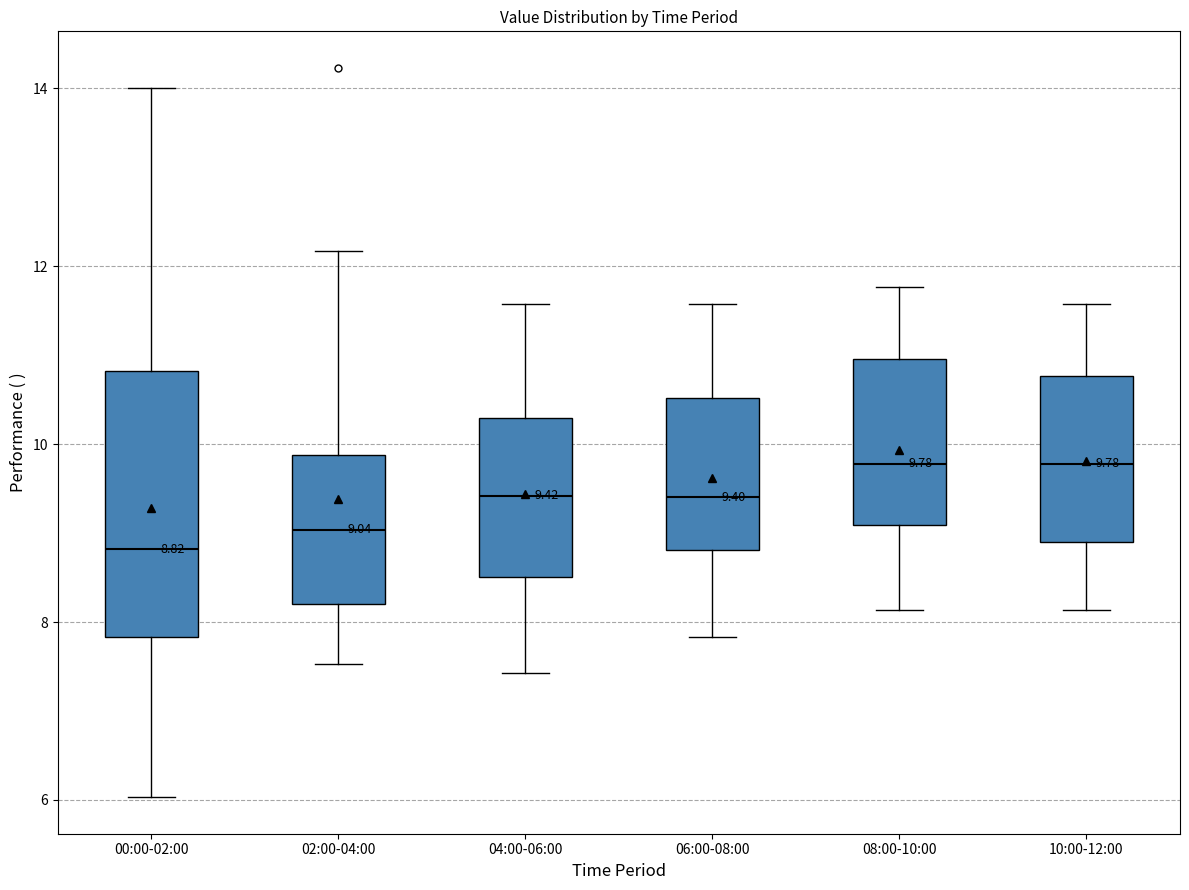

Comparing the boxes themselves (not the whiskers), which one is the tallest?

00:00-02:00